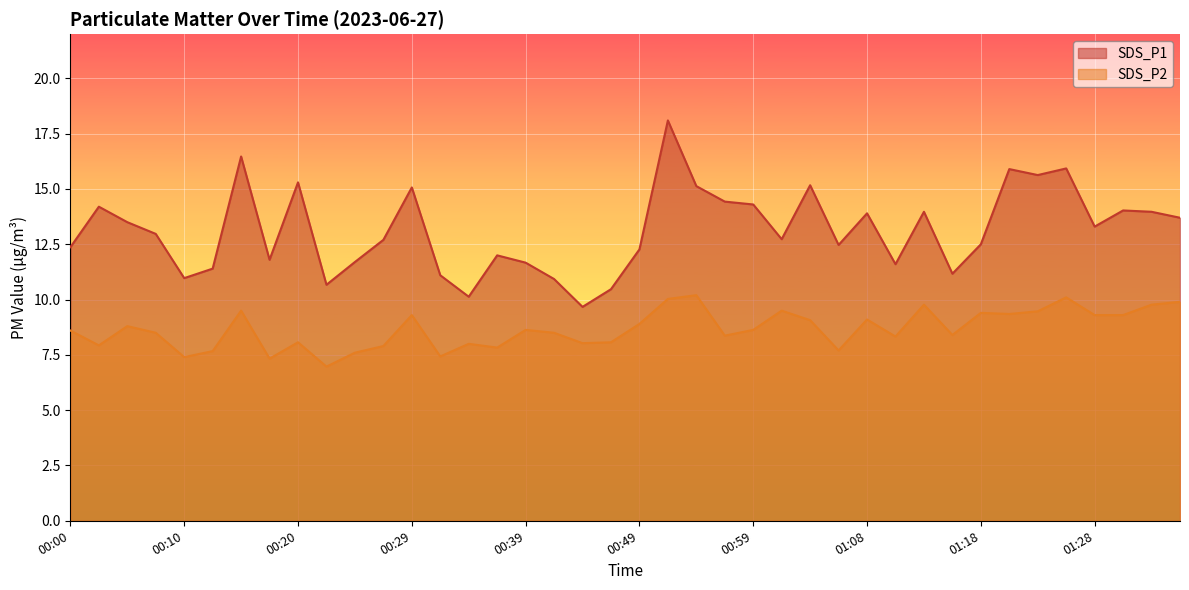

The SDS_P1 series shows 5.1 at 01:06. True or false?

False